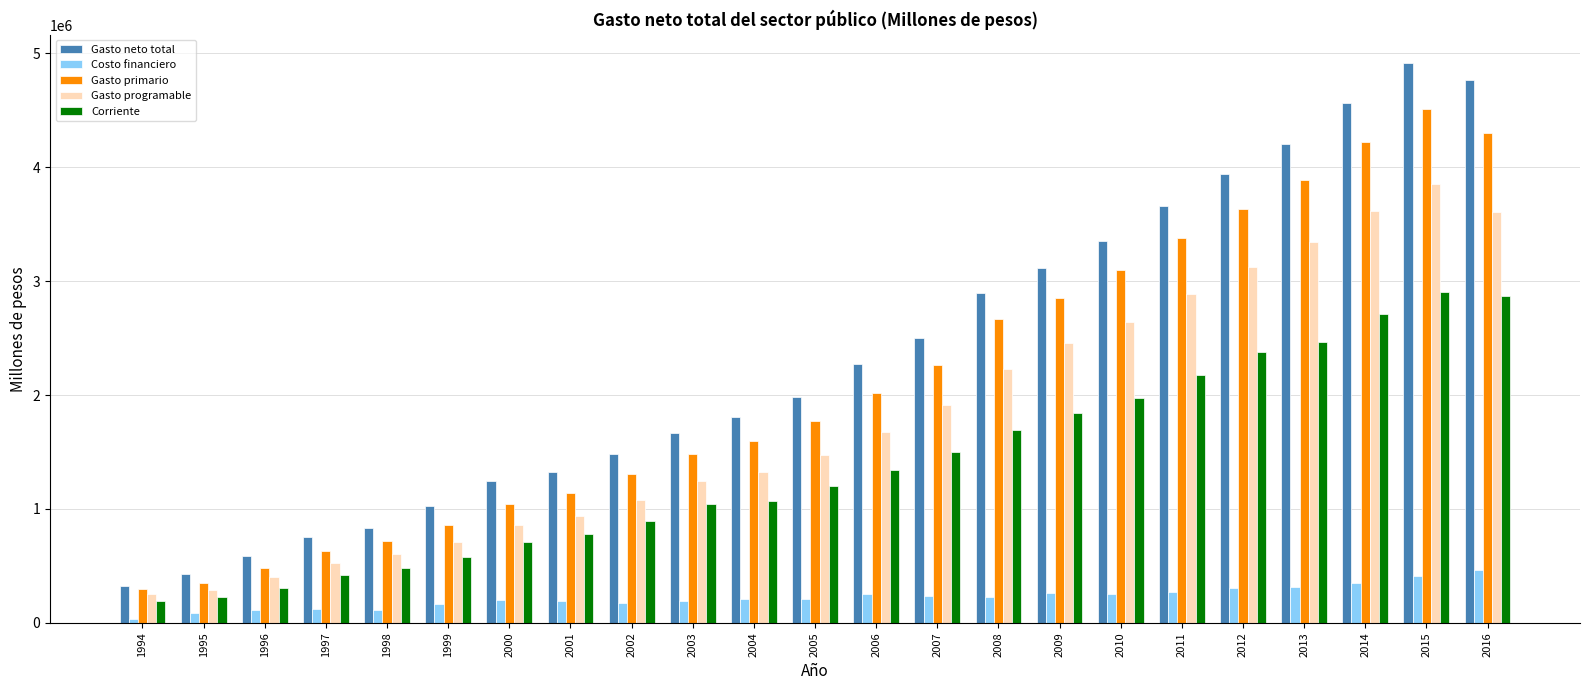

Which series has the widest spread of values?

Gasto neto total